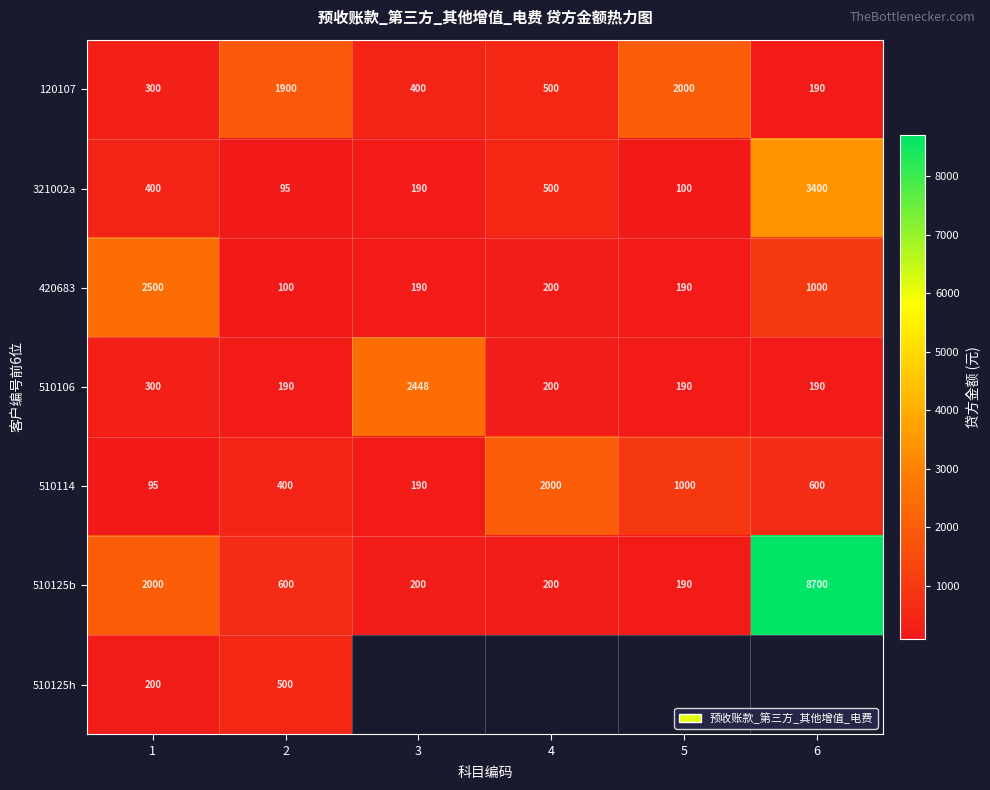

At how many categories does at least one series exceed 5961?

1